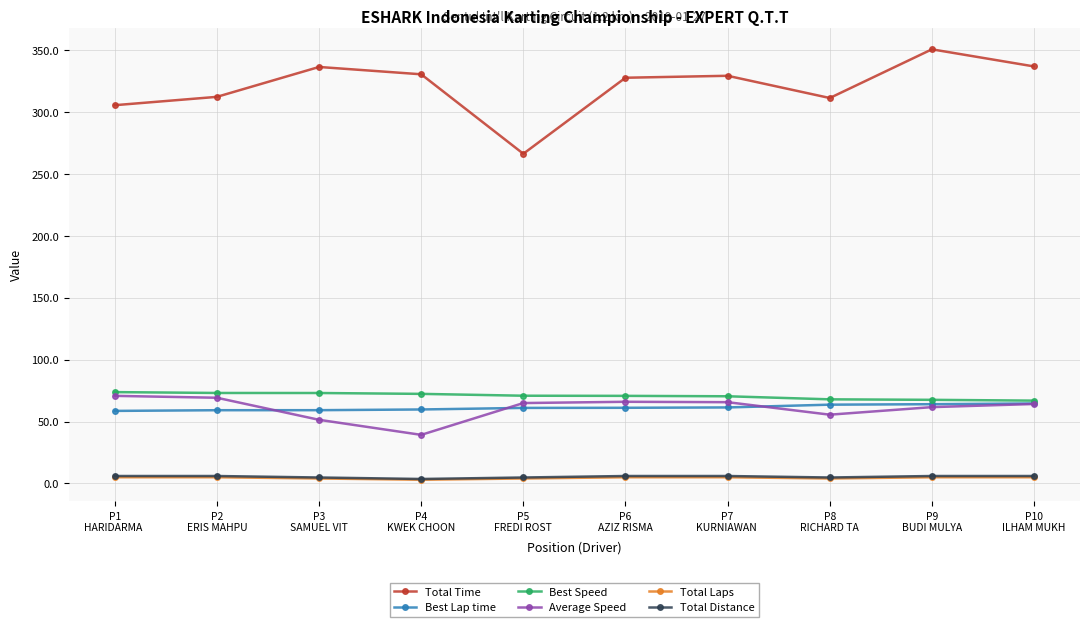

What is the greatest value displayed?

350.5